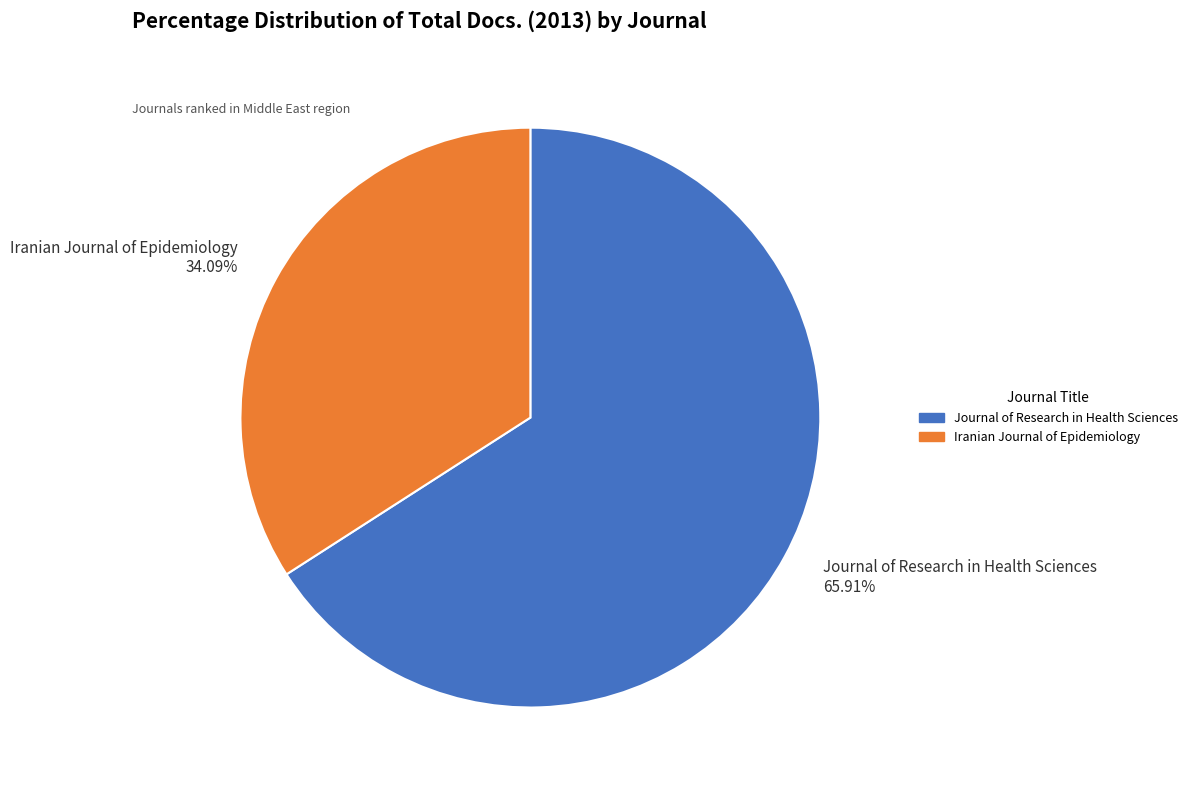

To the nearest percent, what percentage of the pie is Iranian Journal of Epidemiology?

34%